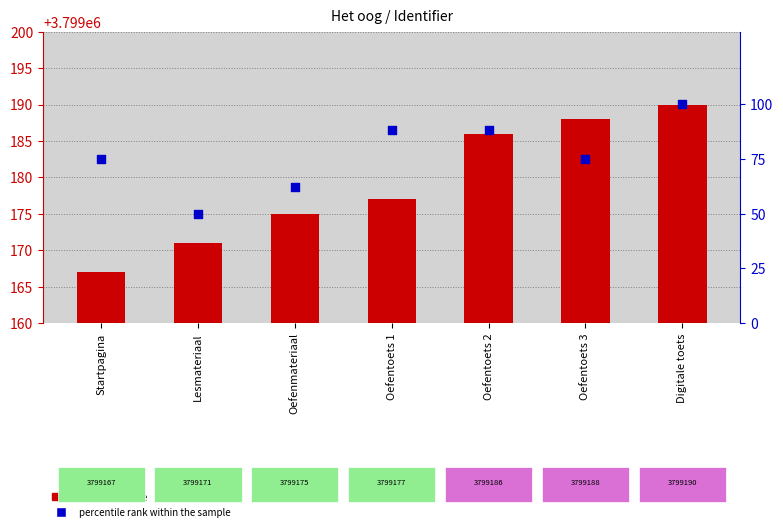

Which series has the largest total across all categories?

Identifier